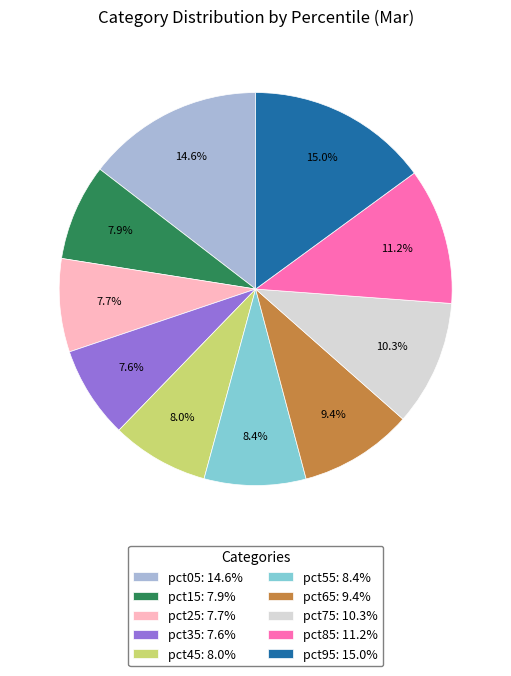

What percentage do pct45: 8.0% and pct25: 7.7% together represent?

15.7%